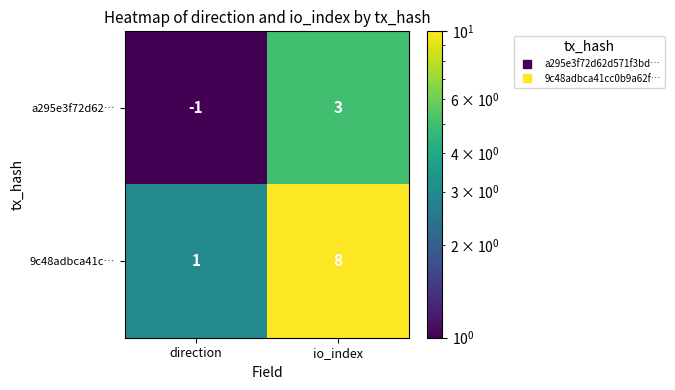

What is the difference between the maximum and minimum values in the 9c48adbca41c… series?

7